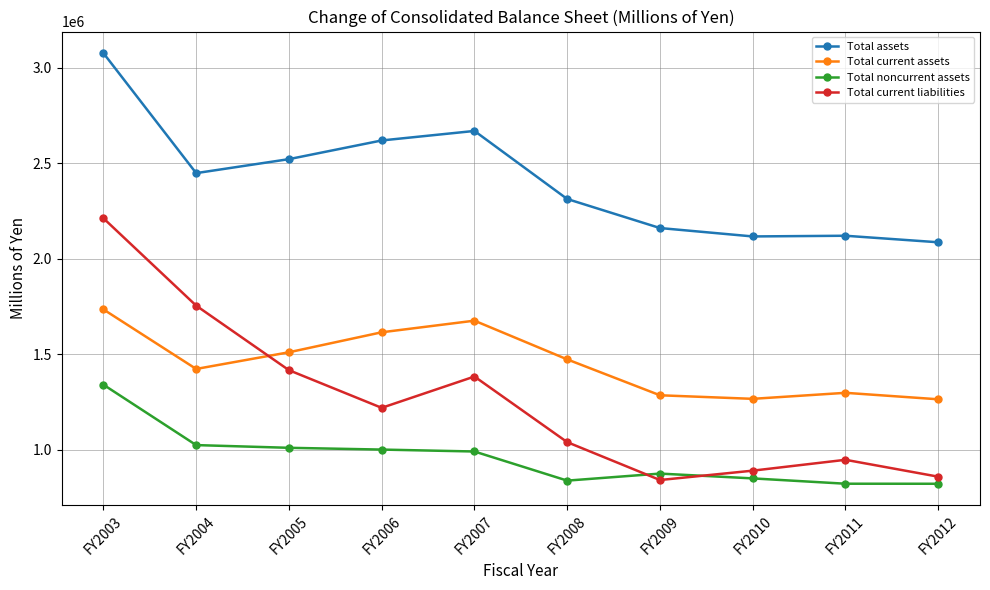

How many interior local valleys does the Total current liabilities series have?

2